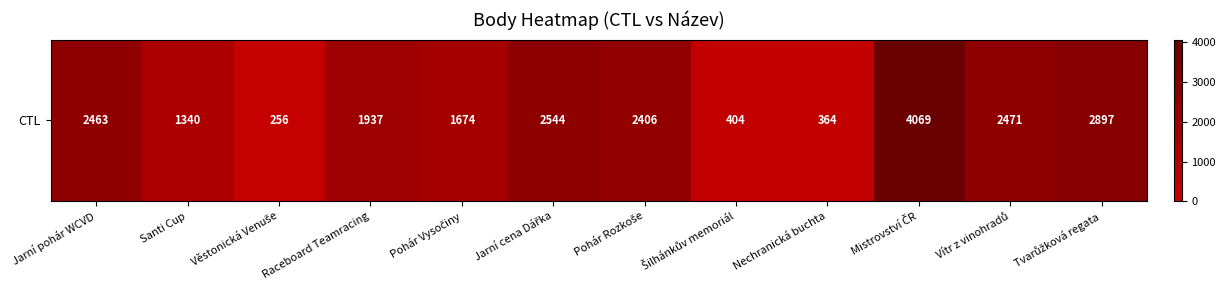

Count the number of values greater than 2406.

5